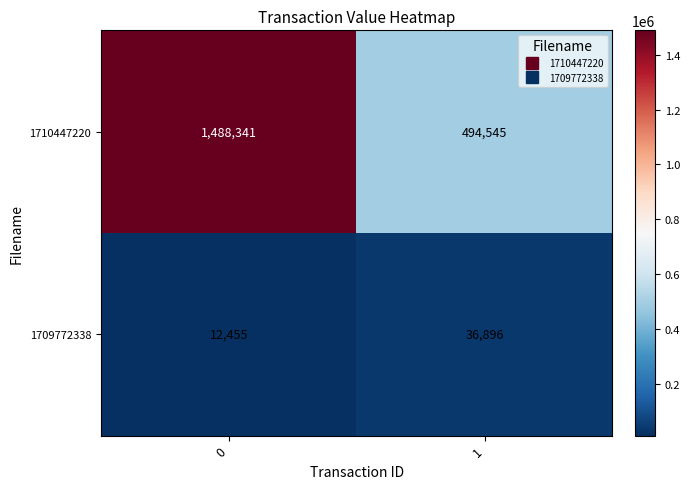

Which series has the largest range (max minus min)?

1710447220